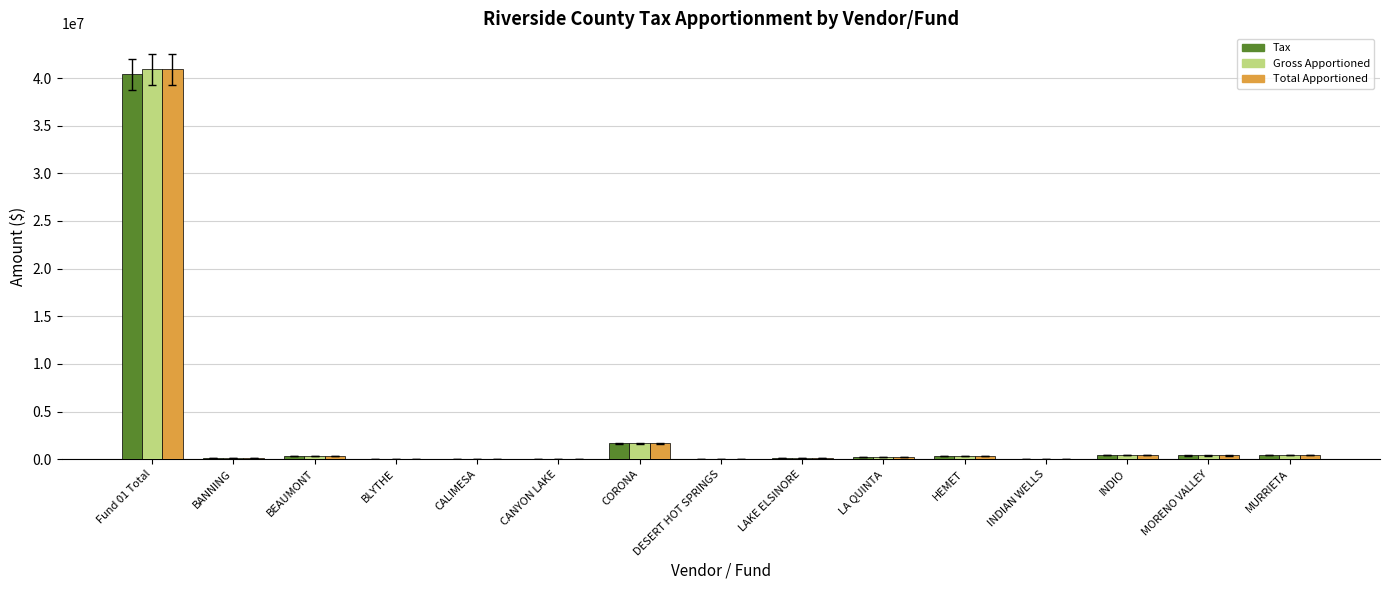

What is the maximum value shown in the chart?

40931427.7